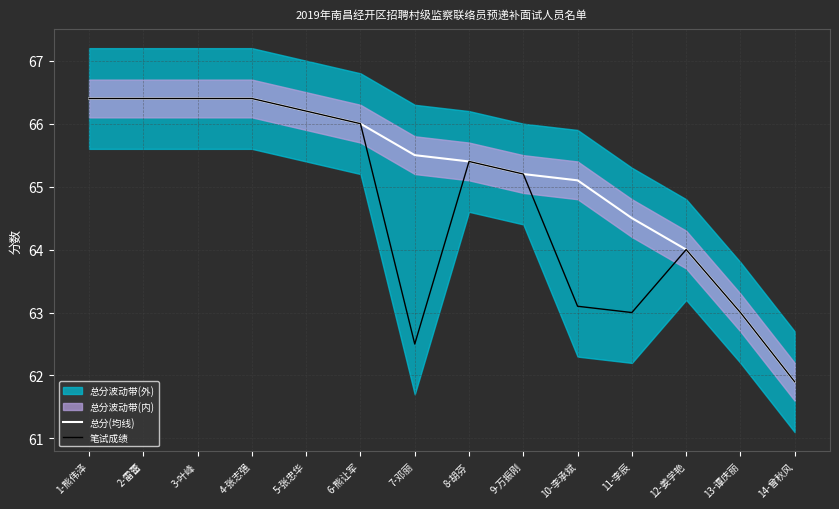

Reading left to right, list all the values displayed in this chart.

总分(均线): 66.4	66.4	66.4	66.4	66.2	66.0	65.5	65.4	65.2	65.1	64.5	64.0	63.0	61.9
笔试成绩: 66.4	66.4	66.4	66.4	66.2	66.0	62.5	65.4	65.2	63.1	63.0	64.0	63.0	61.9